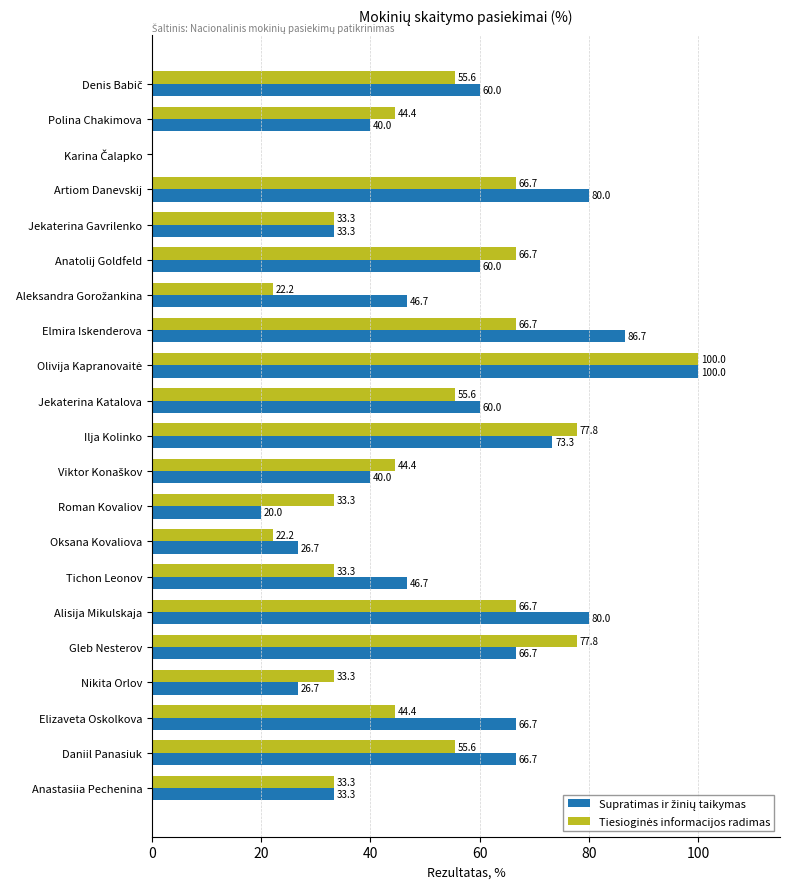

Count the number of categories in the chart.

21